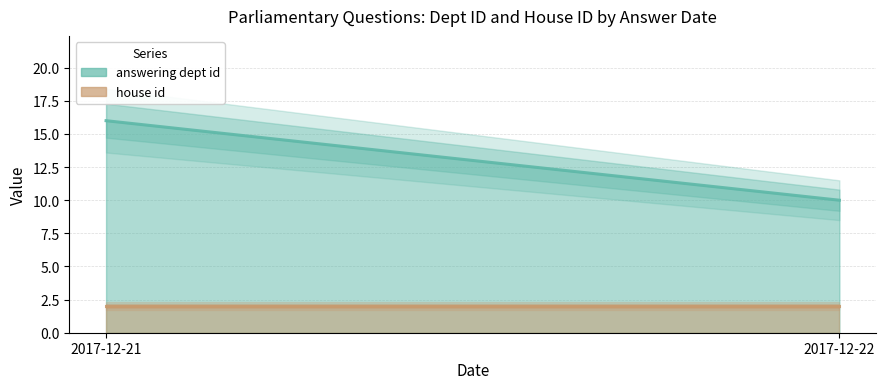

Is it true that answering dept id equals 16 at 2017-12-21?

True